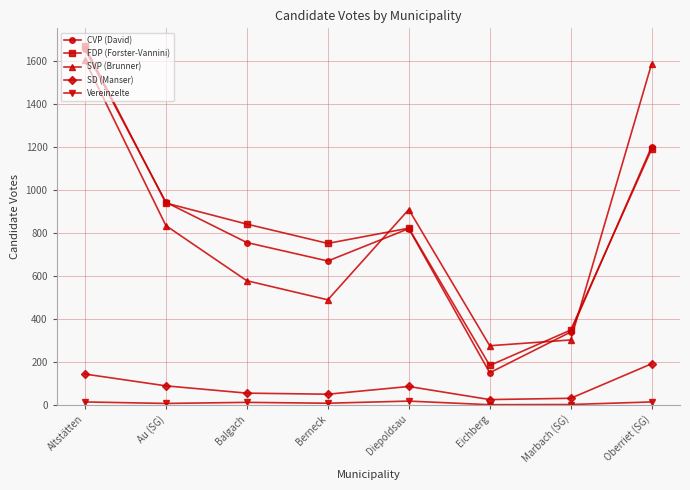

Is the value of SD (Manser) at Altstätten greater than the value of FDP (Forster-Vannini) at Balgach?

No